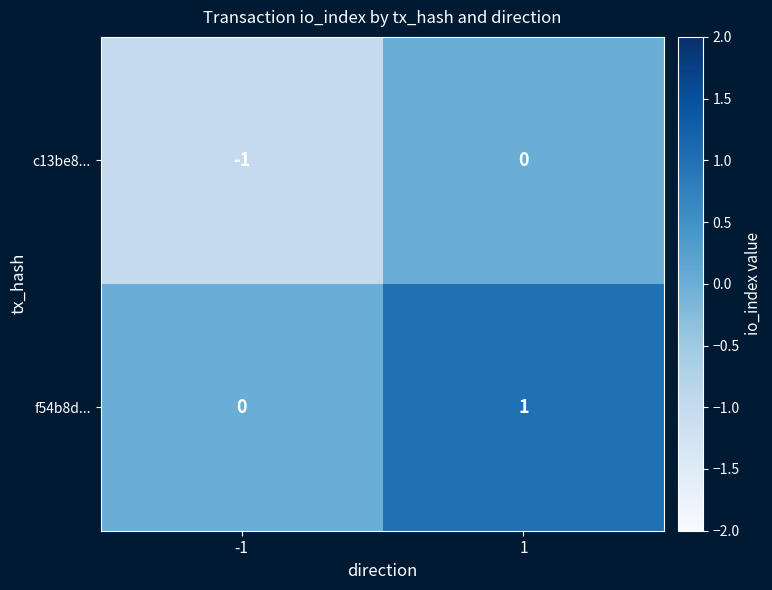

Is it true that c13be8... equals 0 at 1?

True